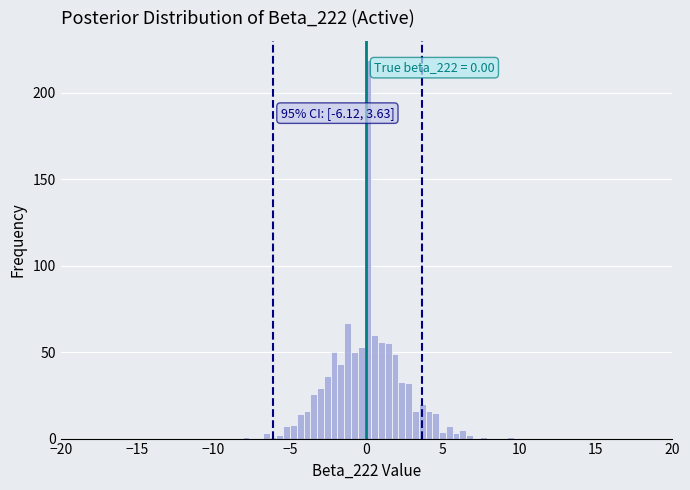

Read against the x-axis, roughly where is the centre of the tallest bar?

0.0